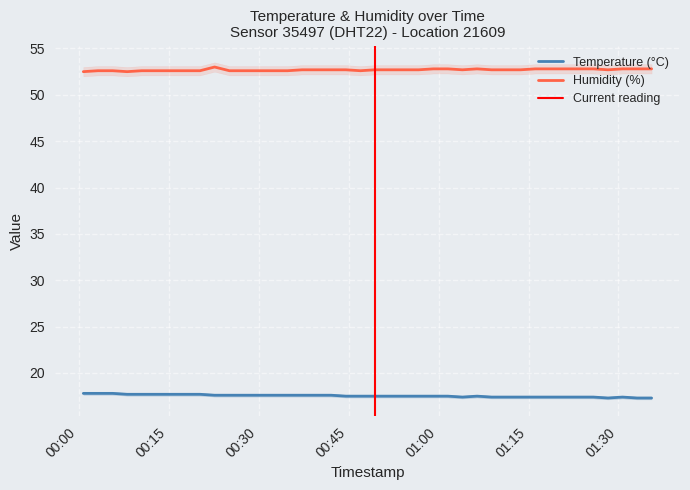

What is the label of the 13th point from the right?

2024-01-06T01:06:25